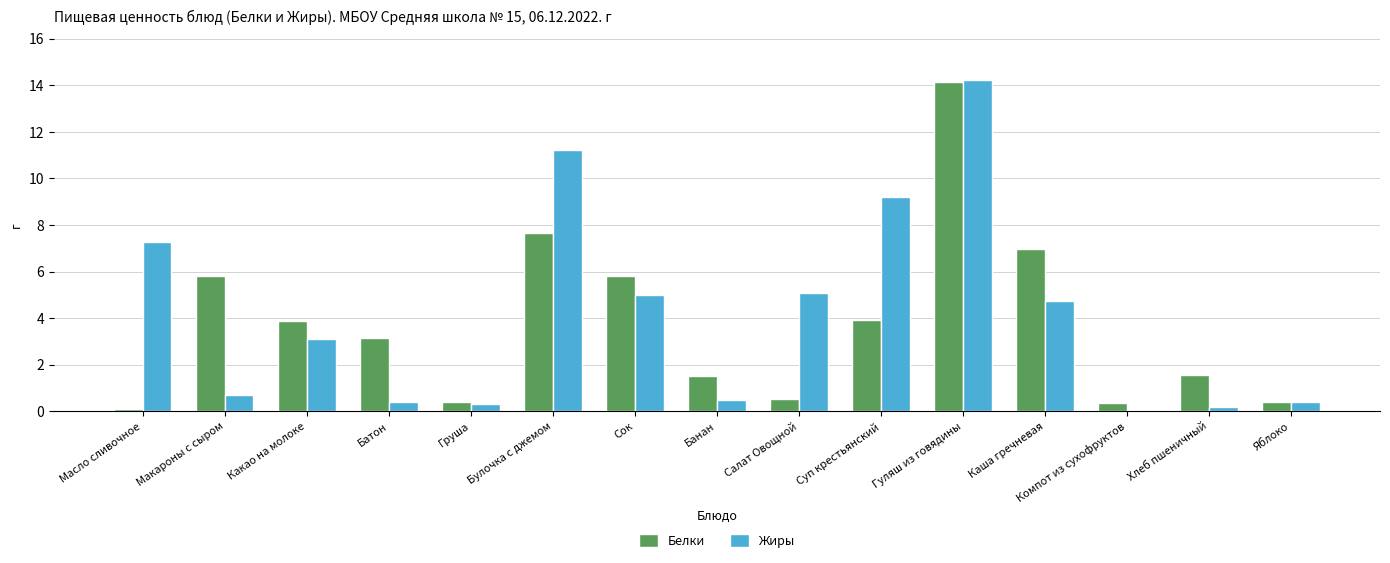

Is the value of Жиры at Батон greater than the value of Белки at Макароны с сыром?

No